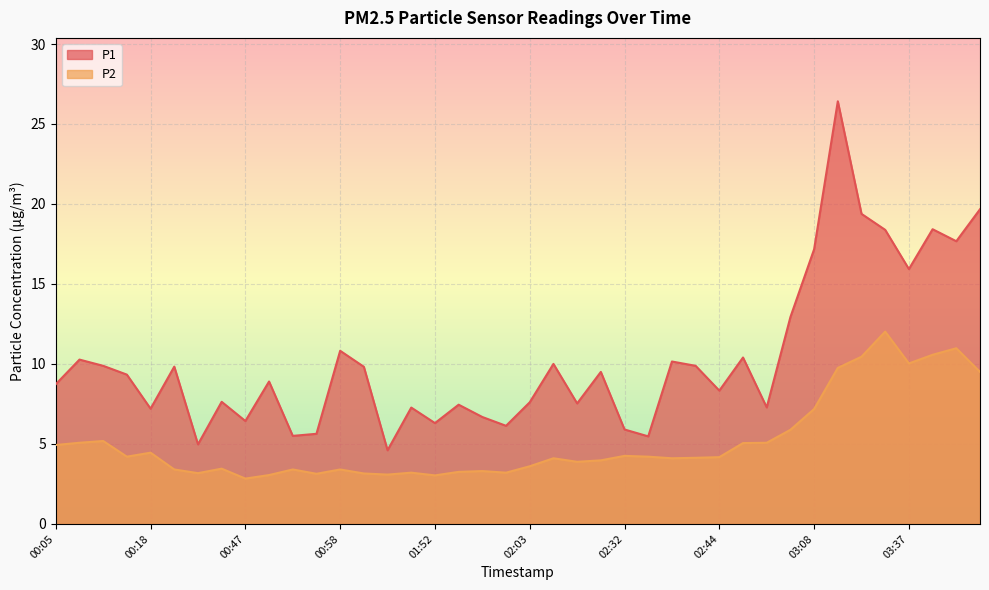

At how many categories does at least one series exceed 10?

13